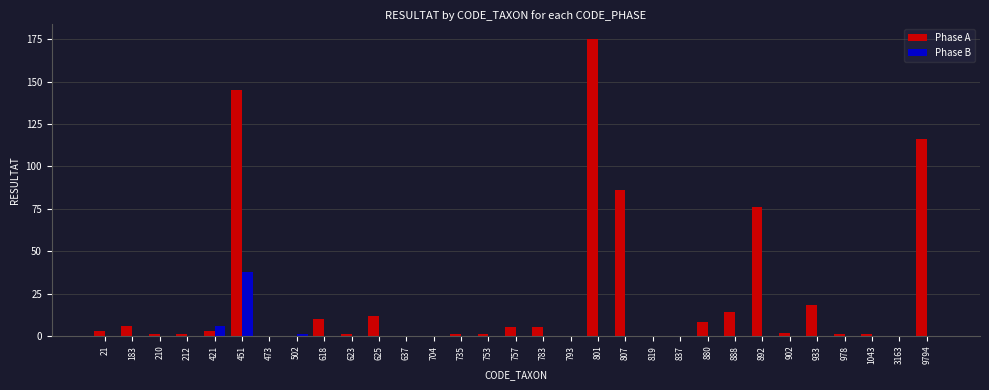

True or false: Phase B has a value of 23 at 801.

False